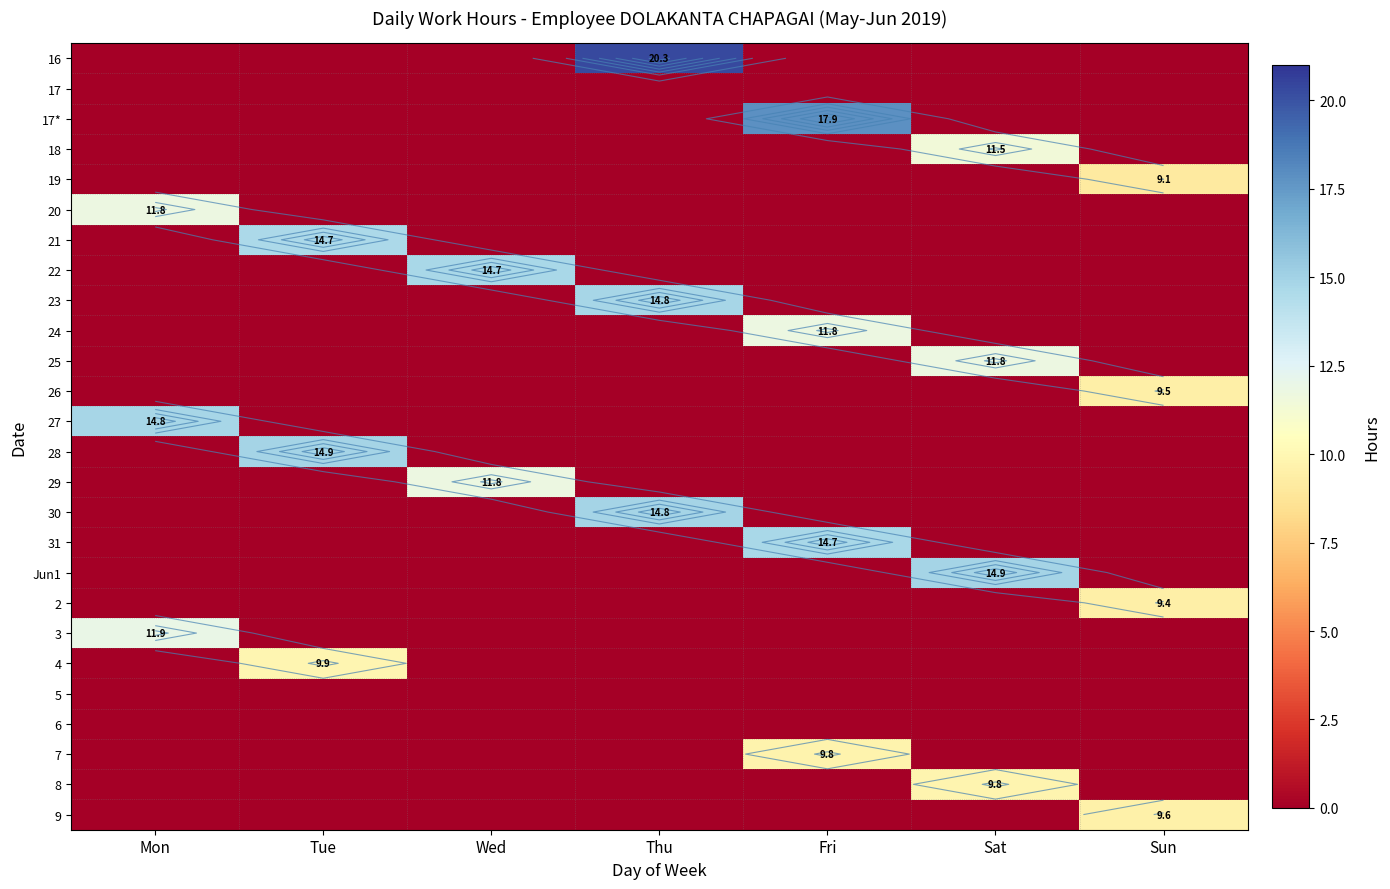

Which series has the largest range (max minus min)?

16